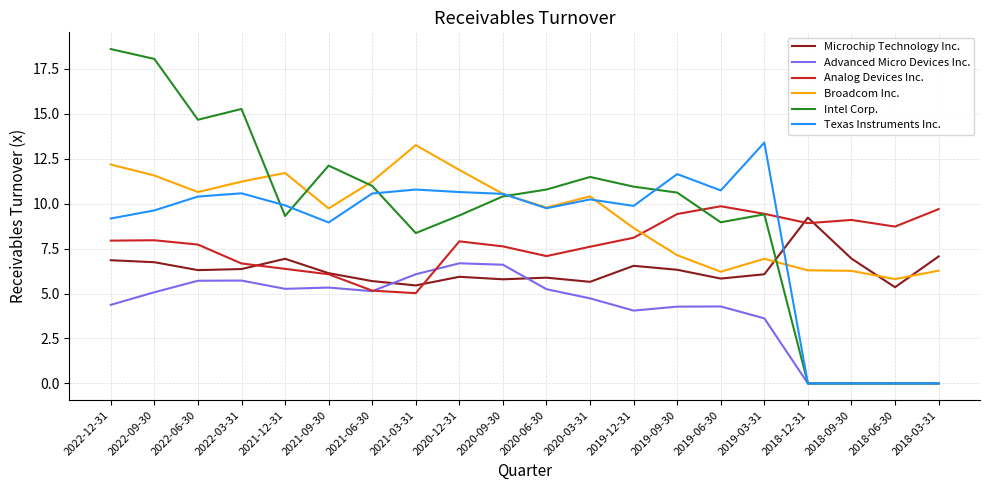

Which label corresponds to the largest value in the chart?

2022-12-31